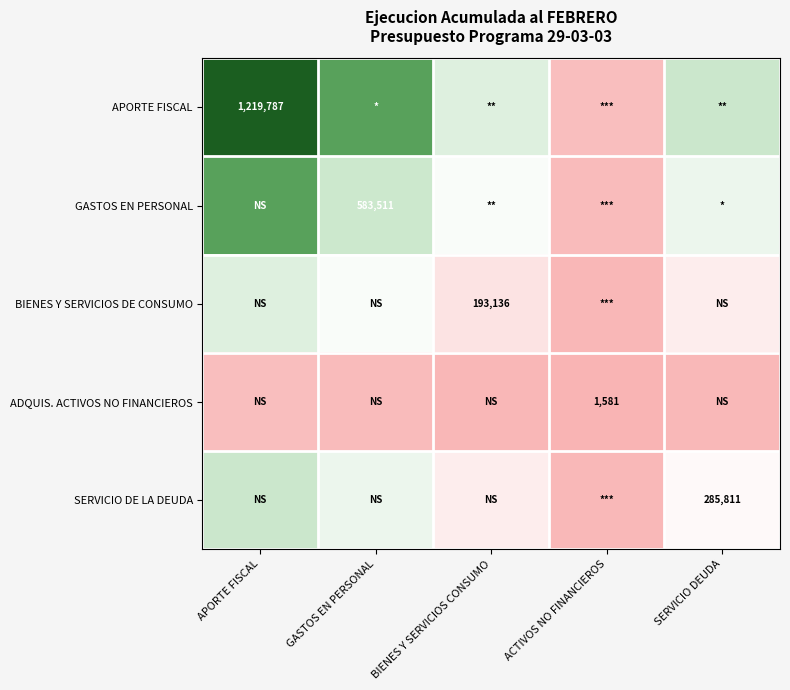

Which has a higher value, ACTIVOS NO FINANCIEROS or BIENES Y SERVICIOS CONSUMO?

BIENES Y SERVICIOS CONSUMO